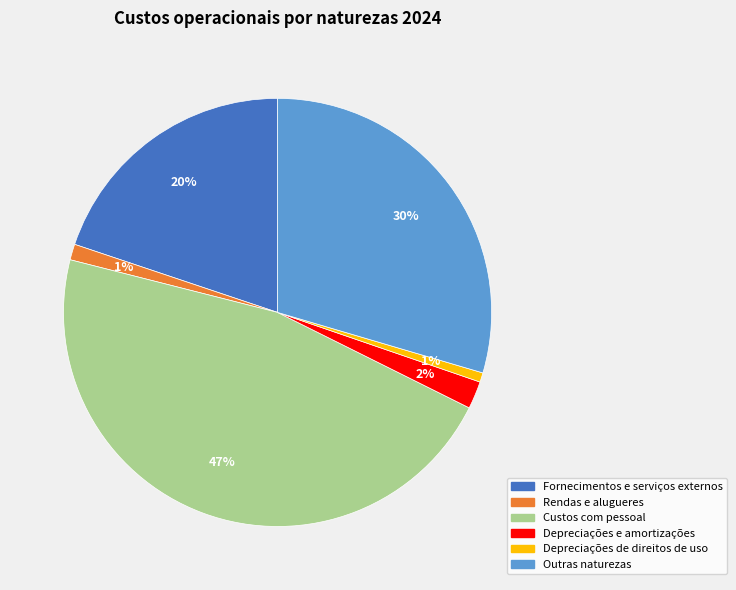

Count the number of slices in the pie.

6